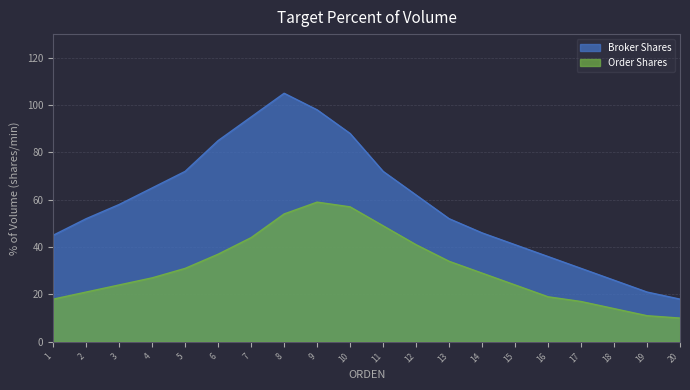

Reading left to right, extract all data points from this chart.

Broker Shares: 45	52	58	65	72	85	95	105	98	88	72	62	52	46	41	36	31	26	21	18
Order Shares: 18	21	24	27	31	37	44	54	59	57	49	41	34	29	24	19	17	14	11	10